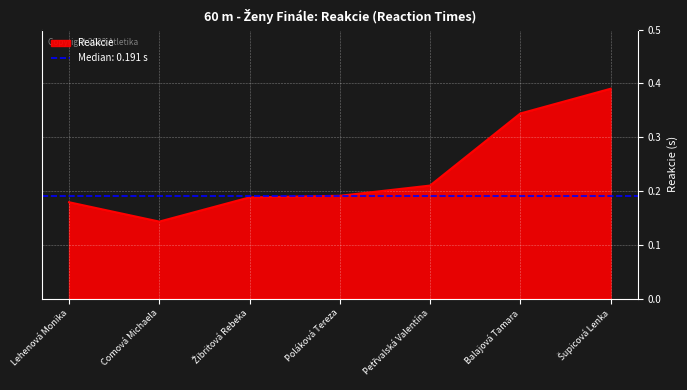

How many lines are shown in the chart?

1